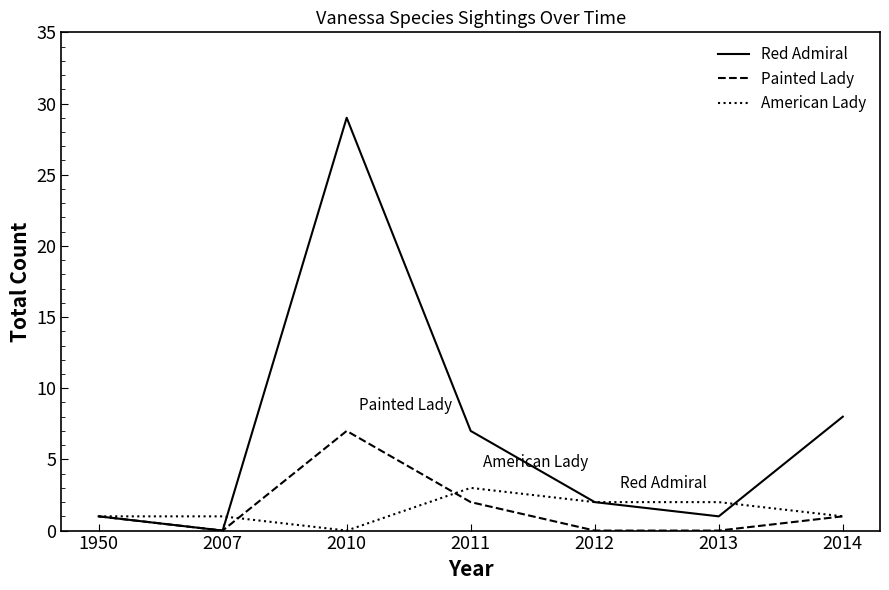

How many categories are shown in the chart?

7